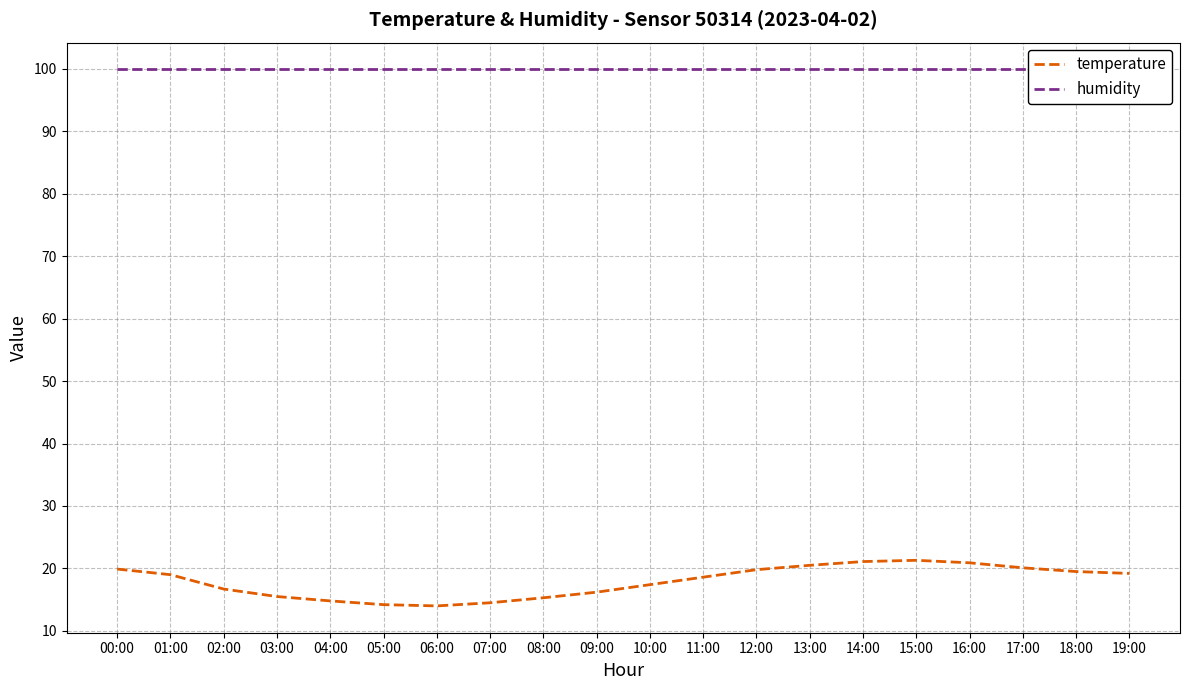

What is the sum of all temperature values?

358.5